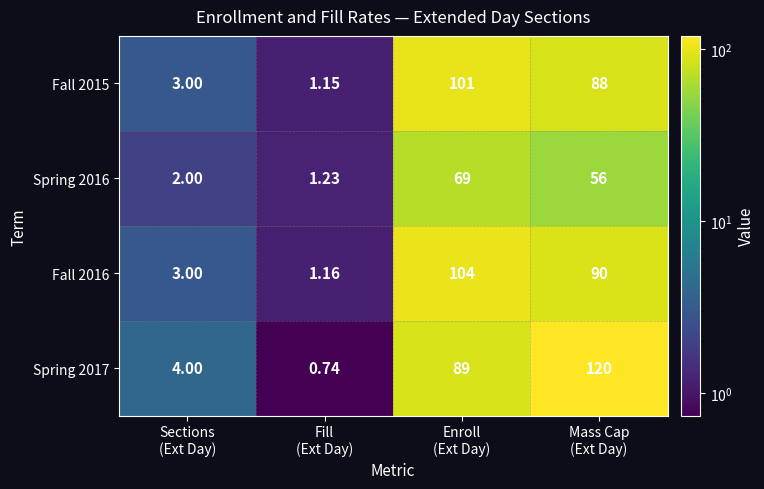

What is the maximum value shown in the chart?

120.0